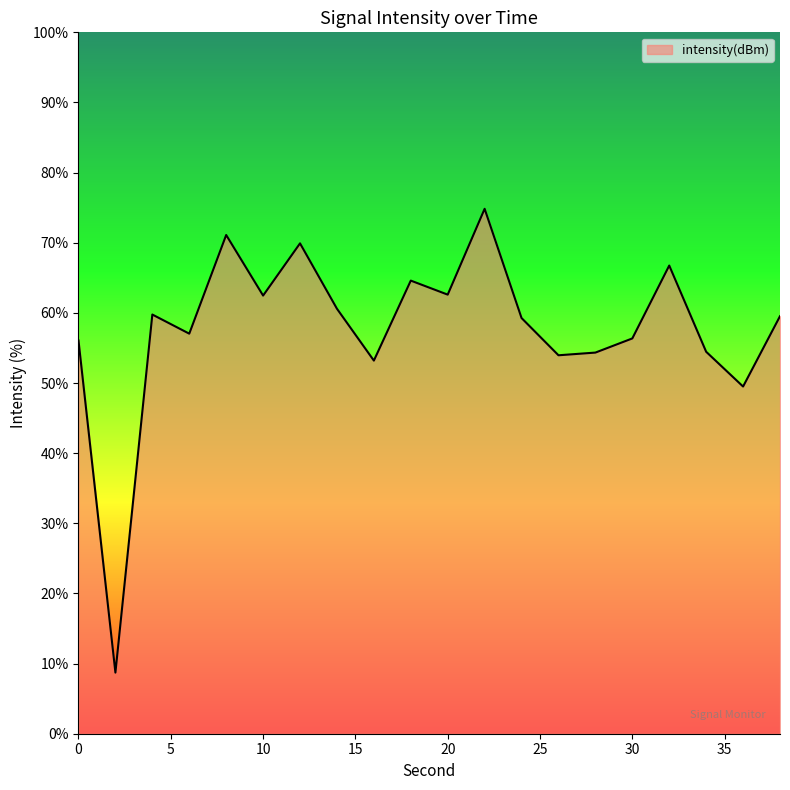

Does the chart have visible grid lines?

No